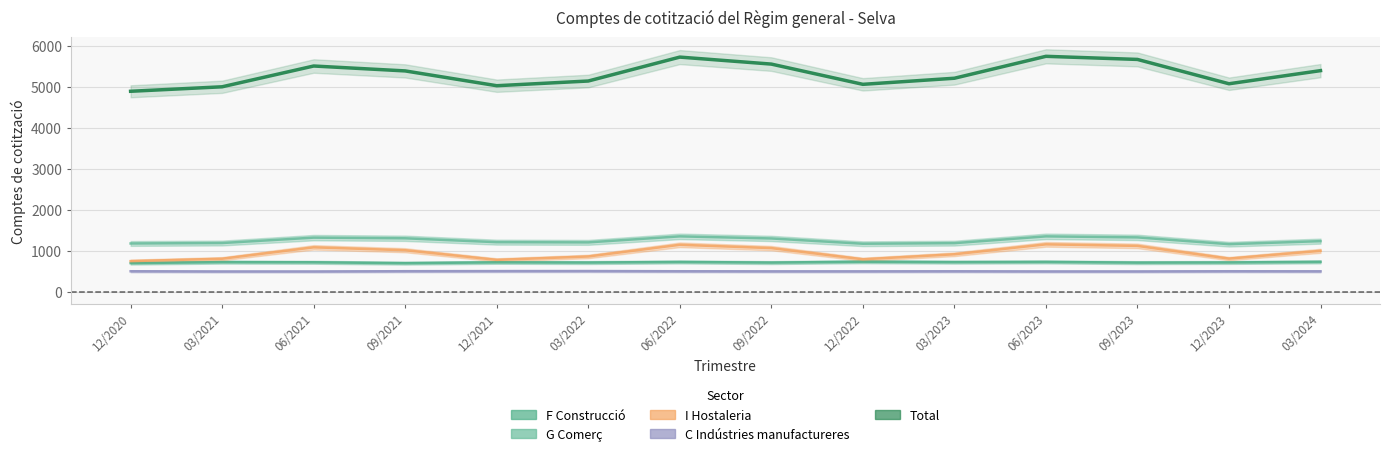

Which category has the lowest value in the G Comerç series?

12/2023